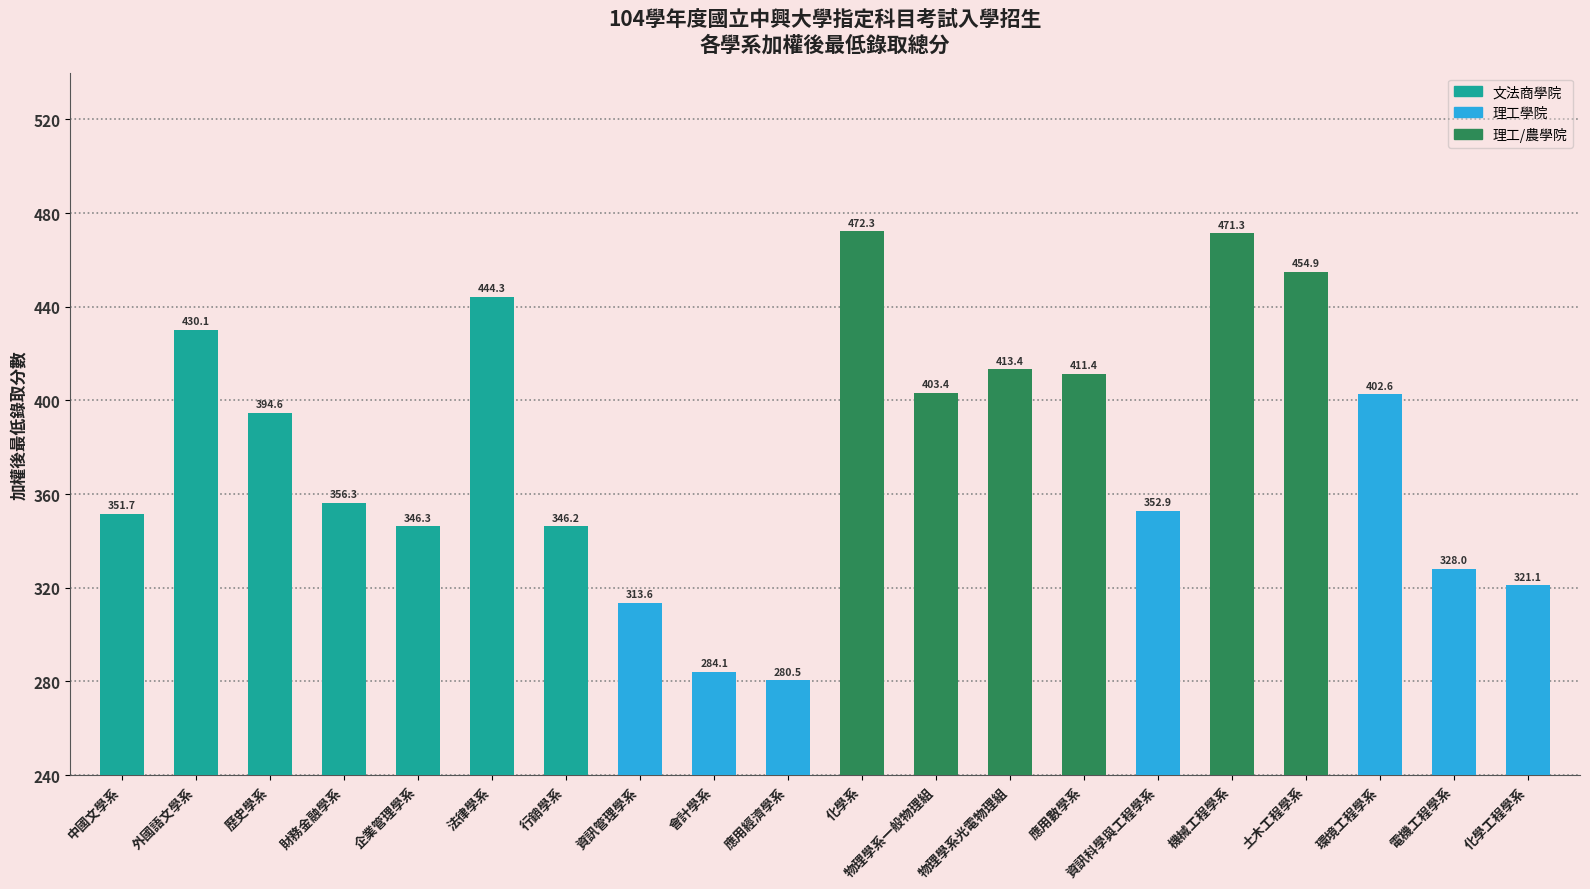

List the labels in order of value, smallest first.

應用經濟學系, 會計學系, 資訊管理學系, 化學工程學系, 電機工程學系, 行銷學系, 企業管理學系, 中國文學系, 資訊科學與工程學系, 財務金融學系, 歷史學系, 環境工程學系, 物理學系一般物理組, 應用數學系, 物理學系光電物理組, 外國語文學系, 法律學系, 土木工程學系, 機械工程學系, 化學系